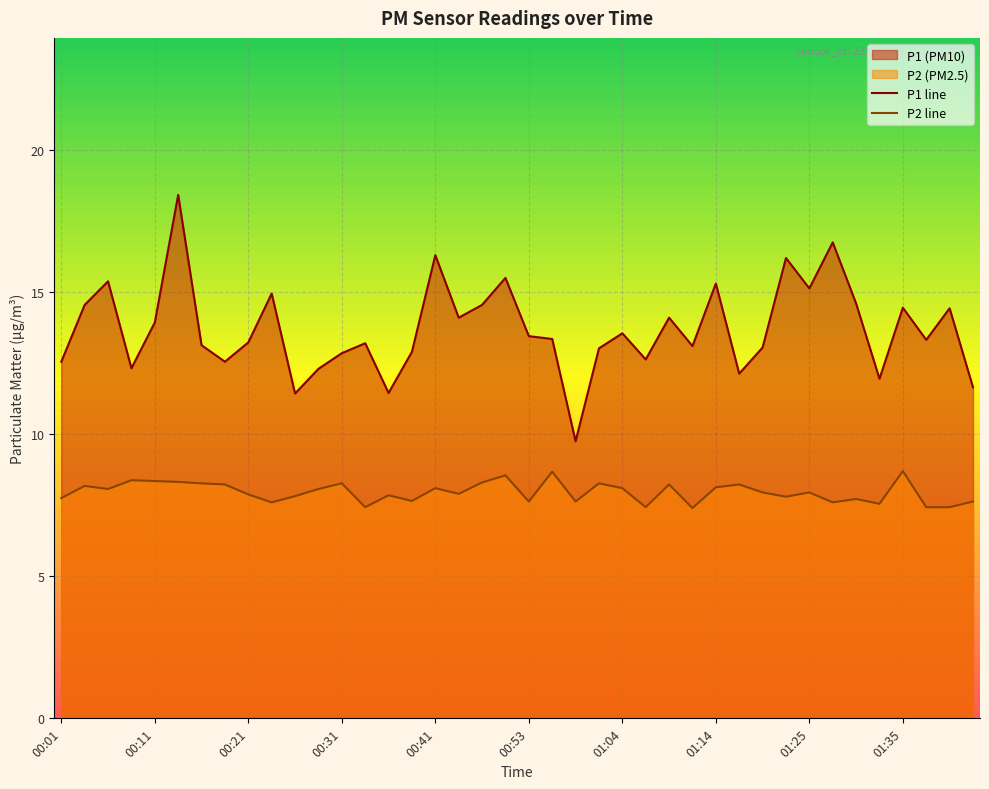

What is the minimum value shown in the chart?

7.4